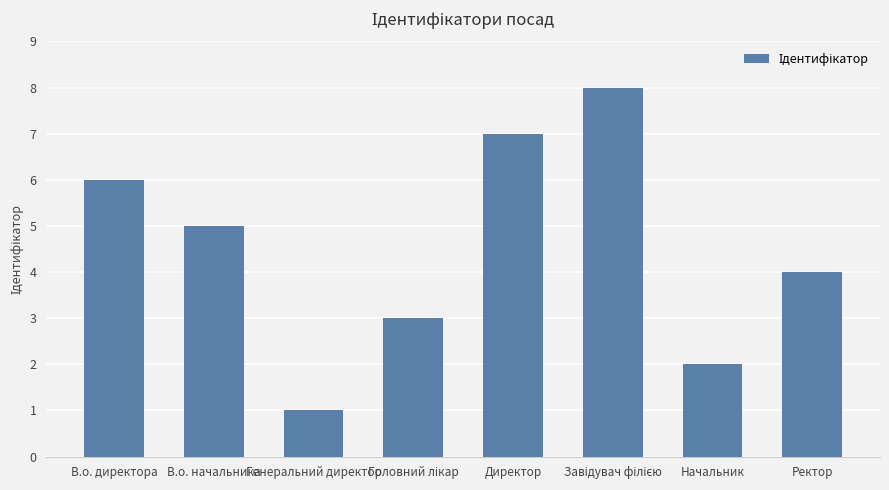

How many series are shown in this chart?

1